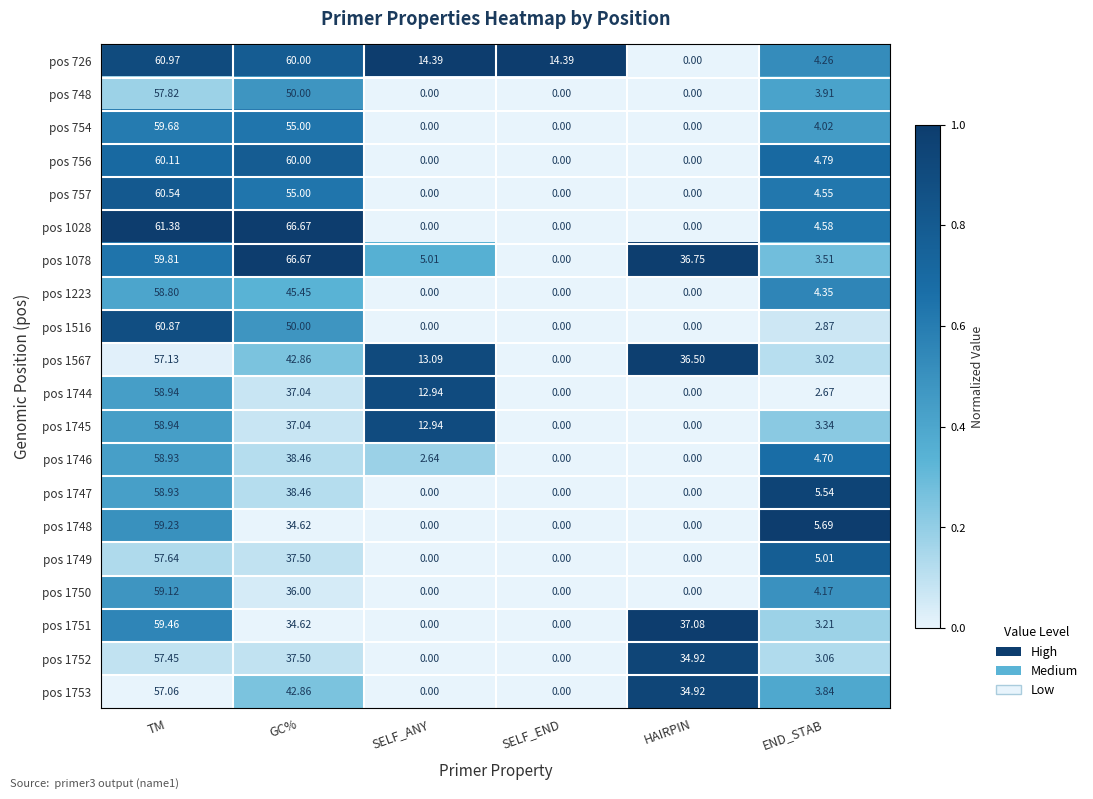

At which category is the sum across all series the highest?

TM